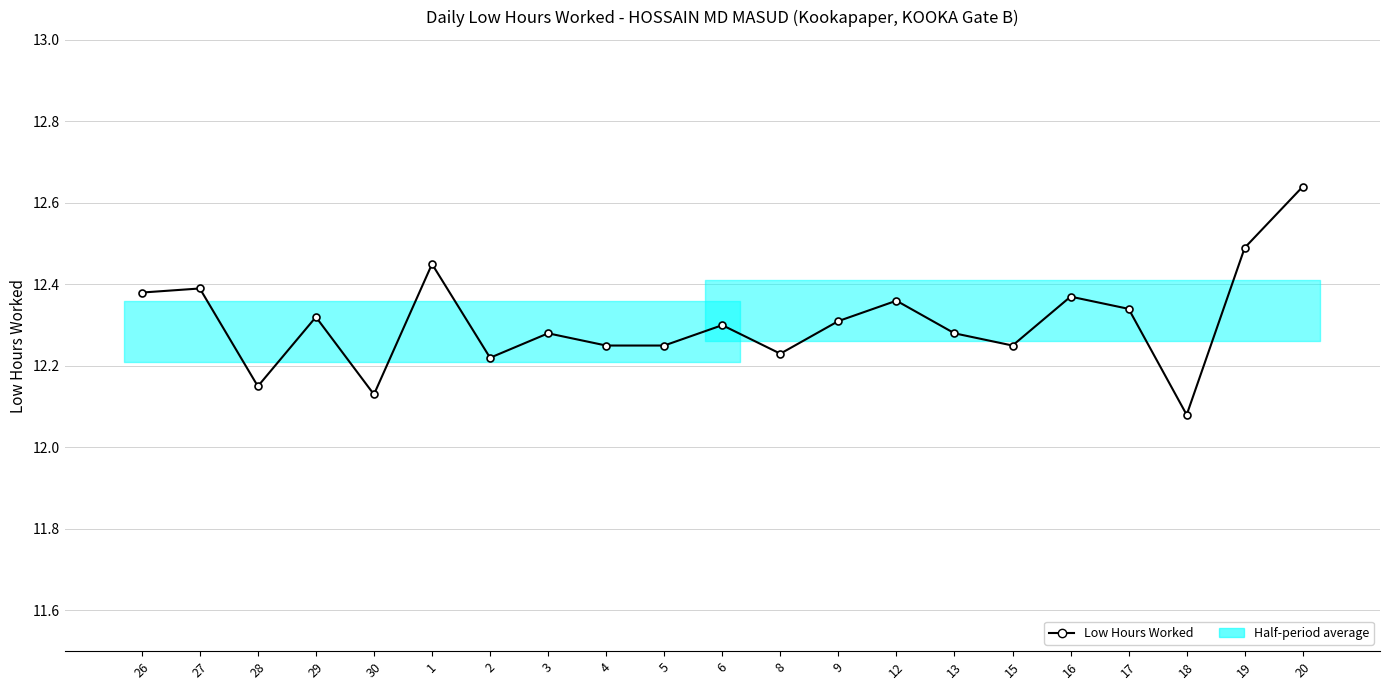

Rank the categories by value from highest to lowest.

20, 19, 1, 27, 26, 16, 12, 17, 29, 9, 6, 3, 13, 4, 5, 15, 8, 2, 28, 30, 18